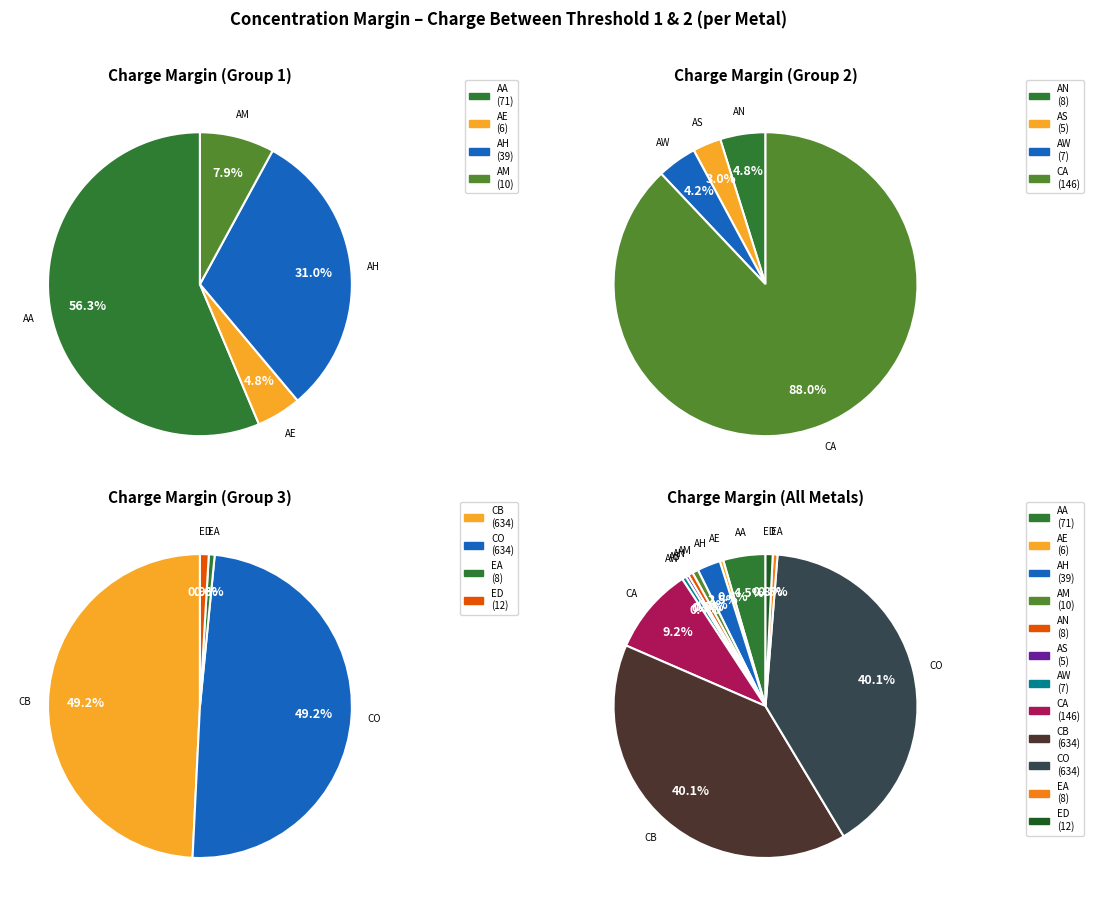

Which slice is the largest?

CA